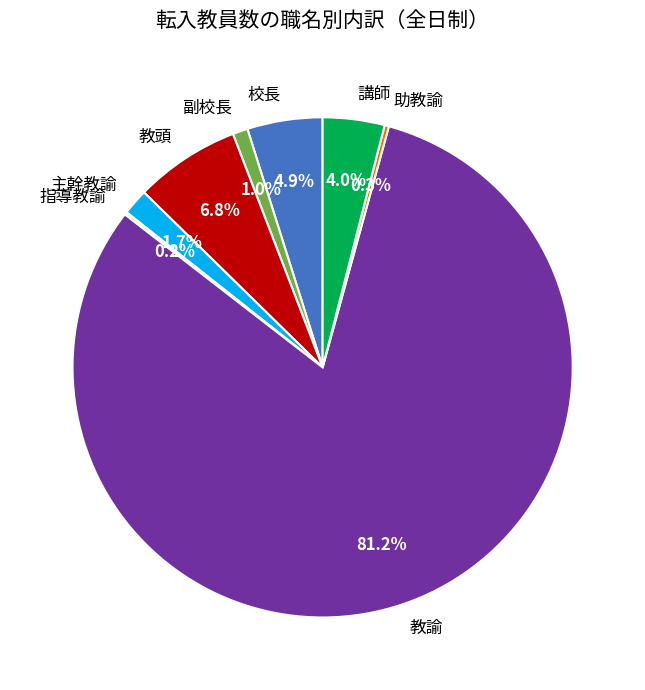

What percentage do 校長 and 教頭 together represent?

11.7%